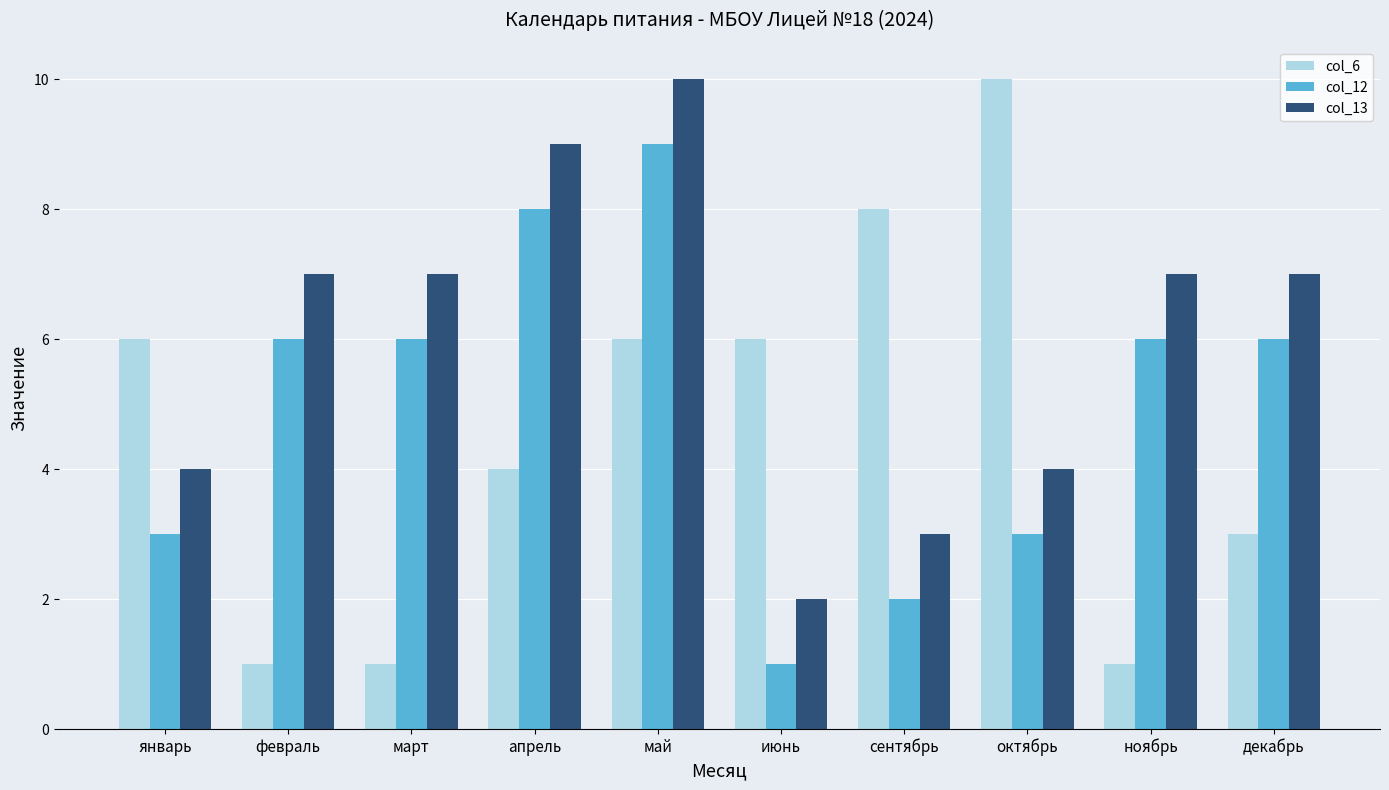

What are all the series names shown in the legend?

col_6, col_12, col_13